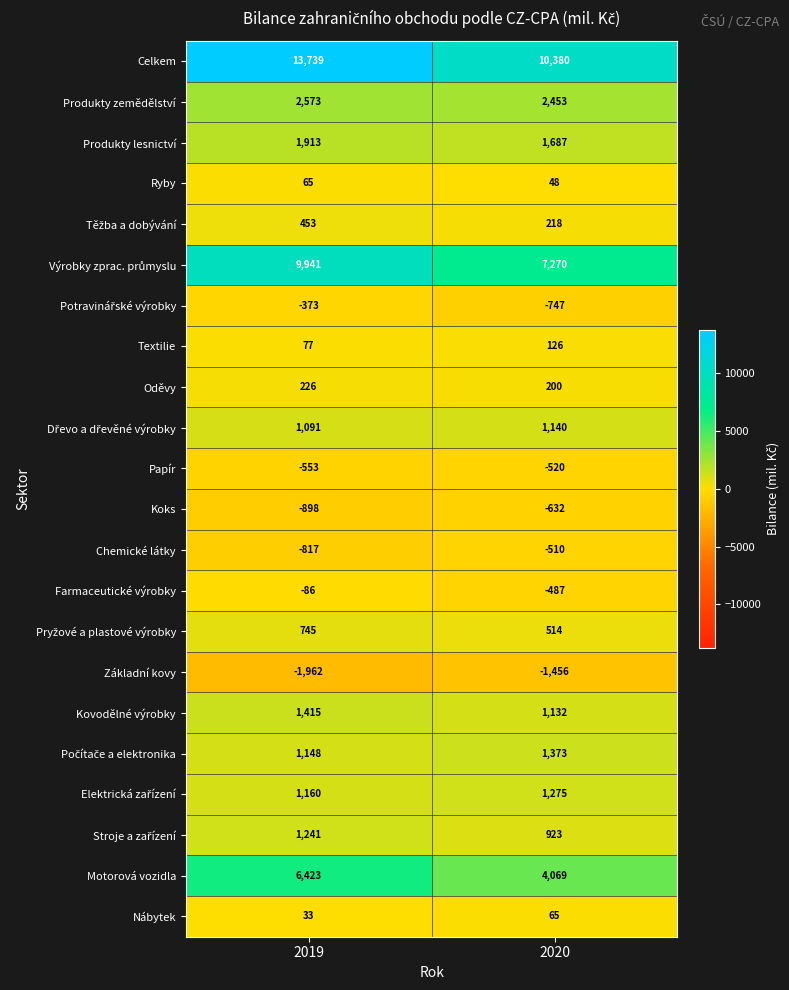

How many data points does each series have?

2